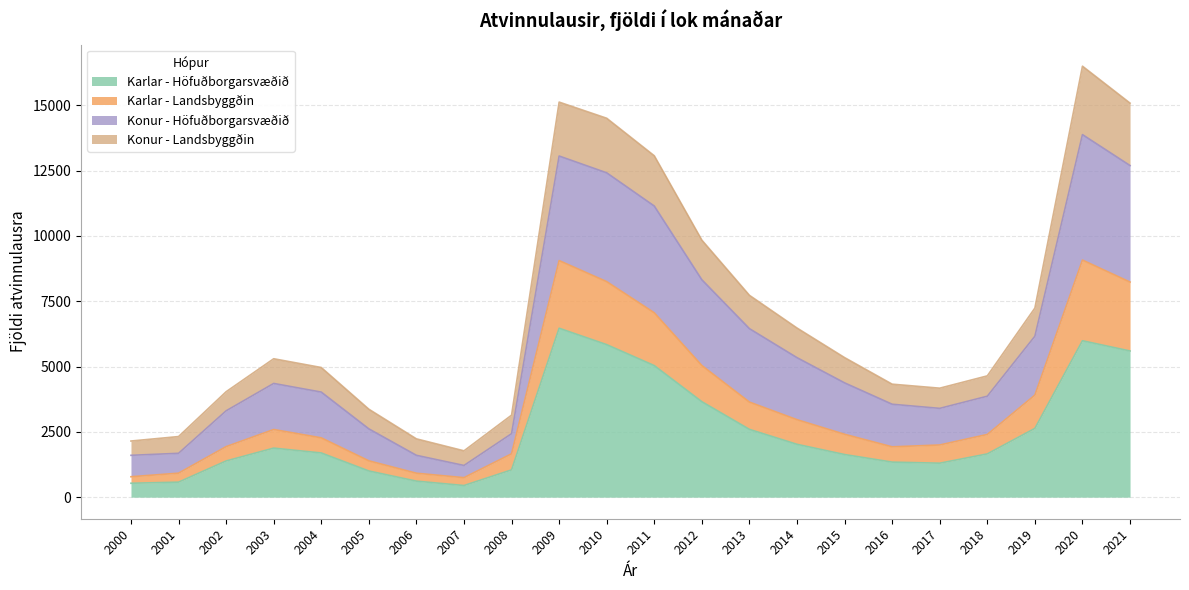

Between 2005 and 2016, which series saw the biggest shift?

Konur - Höfuðborgarsvæðið